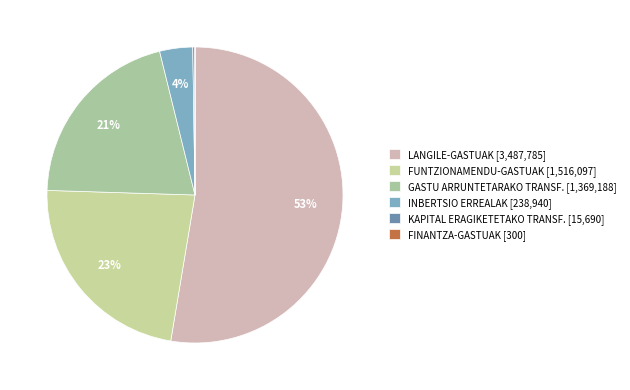

The GASTU ARRUNTETARAKO TRANSF. slice represents 21% of the pie. True or false?

True